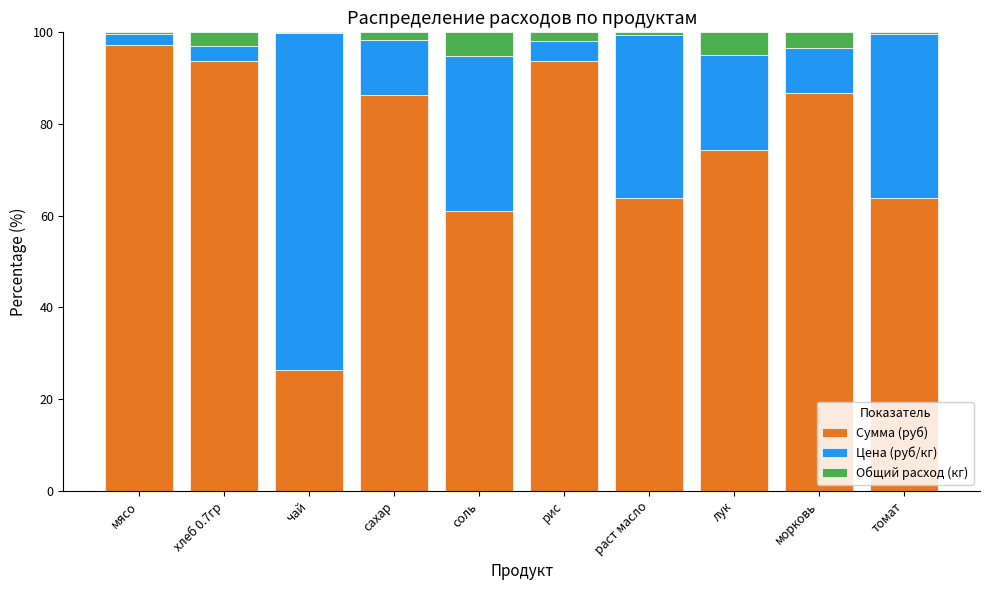

What is the total value across all series at морковь?

100.0